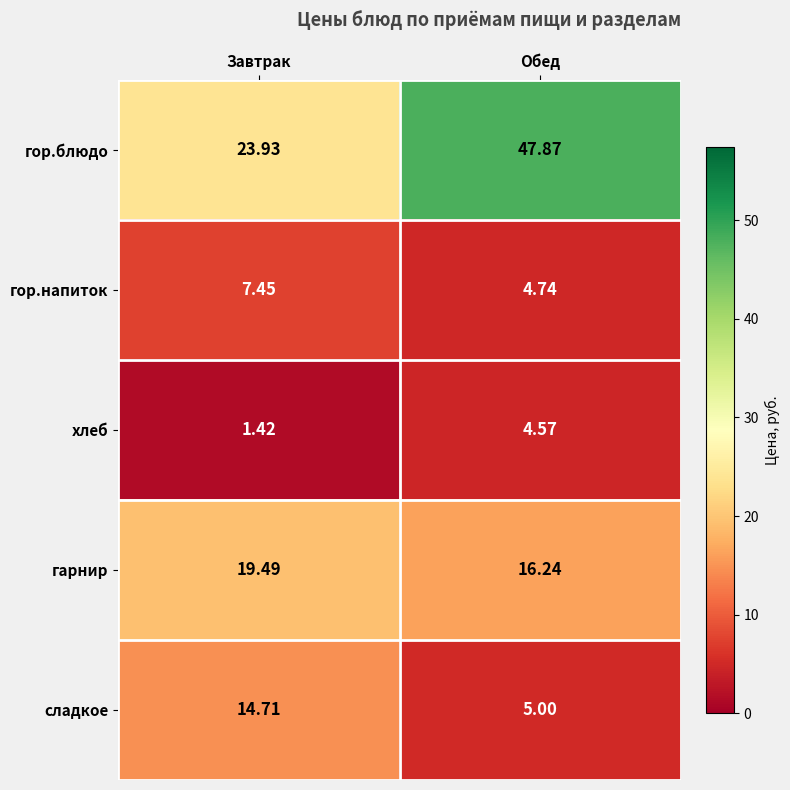

Where is сладкое nearest to the value 9?

Обед